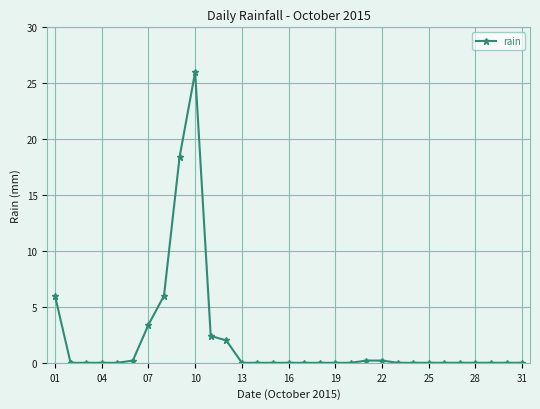

What is the difference between the maximum and minimum values?

26.0